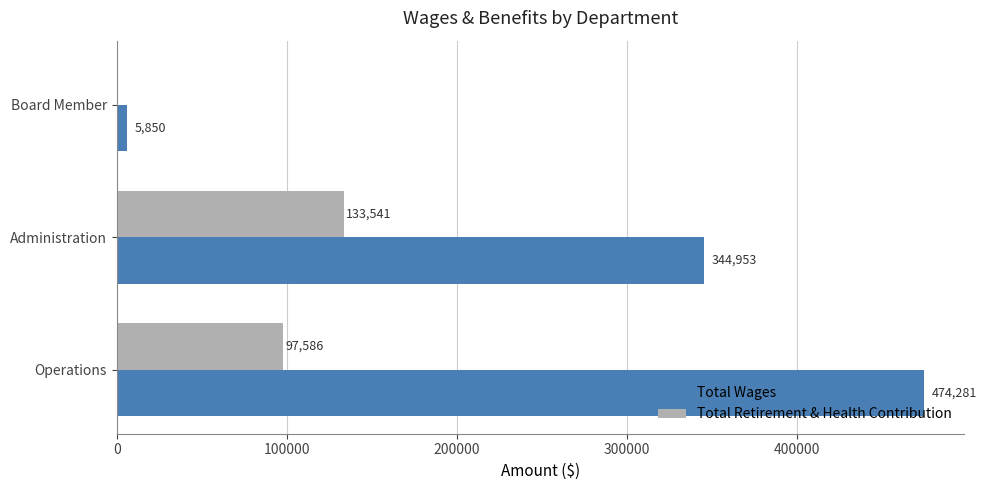

Read the Total Retirement & Health Contribution value at Operations, to the nearest 10.

97590